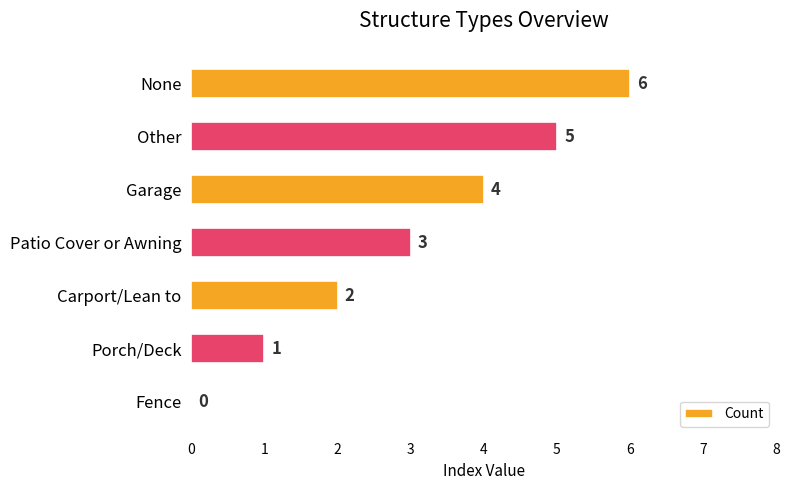

Between Other and None, which is larger?

None